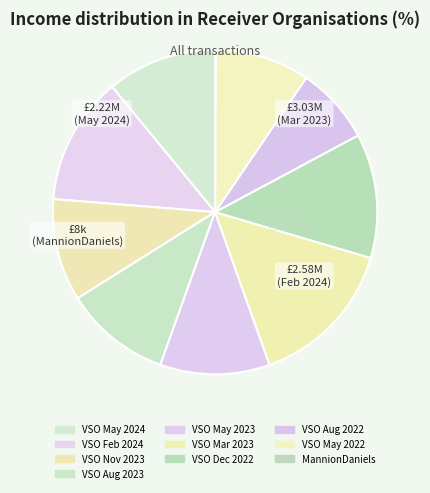

Which slice is the largest?

VSO Mar 2023